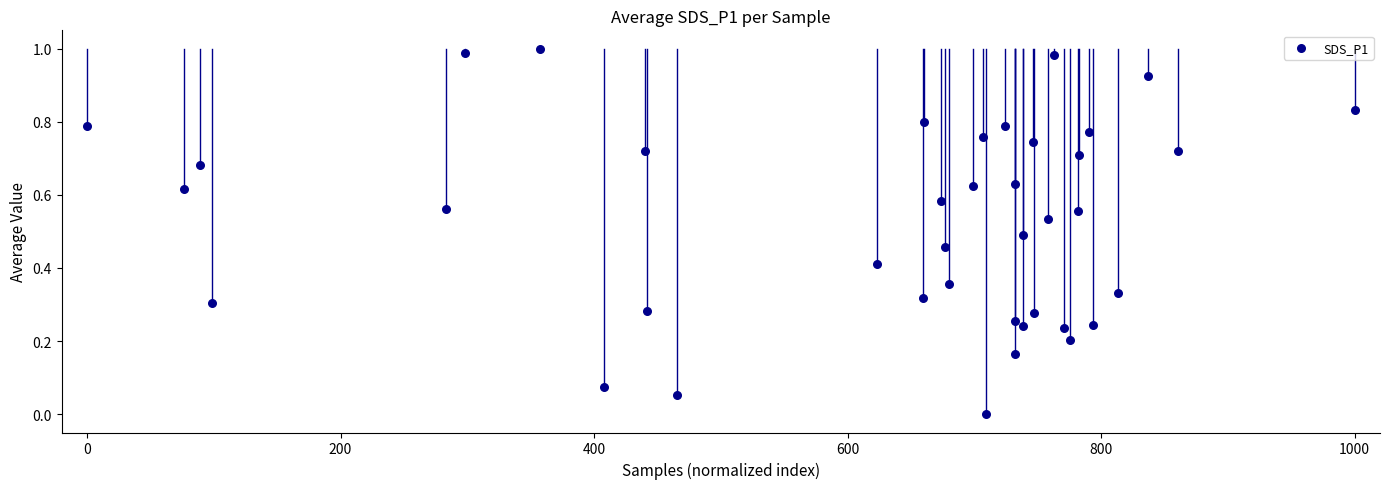

What is the range of X values (max minus min)?

1000.0